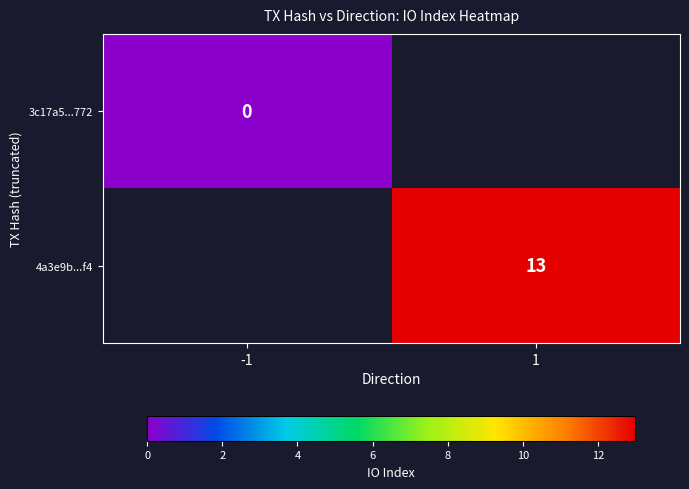

Is the value of 3c17a5...772 at -1 greater than the value of 4a3e9b...f4 at 1?

No